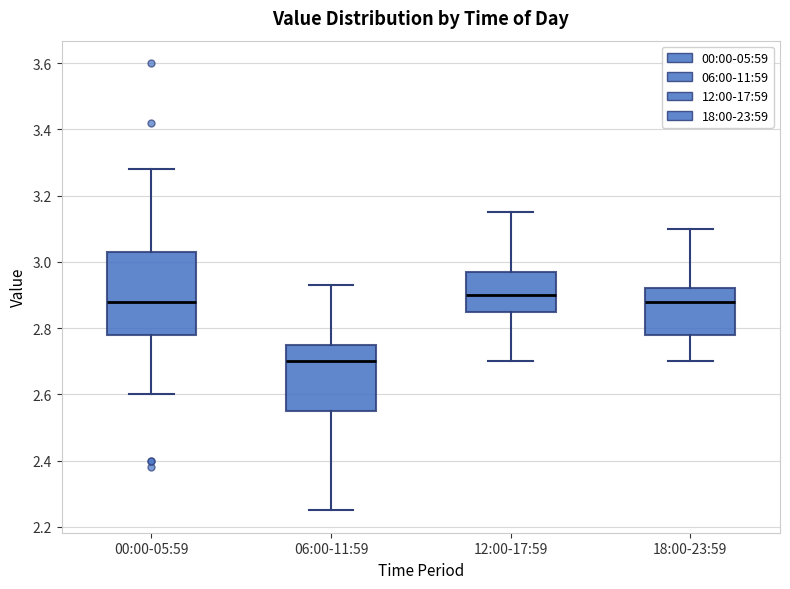

Reading left to right, transcribe this box plot: for each box, give where its median line is, the range the box spans, and where its two whiskers end, as read against the y-axis. The values are not printed on the chart, so give them approximately, as read against the axis.

00:00-05:59: median 2.88, box 2.78 to 3.04, whiskers 2.60 to 3.28
06:00-11:59: median 2.70, box 2.56 to 2.76, whiskers 2.26 to 2.94
12:00-17:59: median 2.90, box 2.86 to 2.98, whiskers 2.70 to 3.16
18:00-23:59: median 2.88, box 2.78 to 2.92, whiskers 2.70 to 3.10